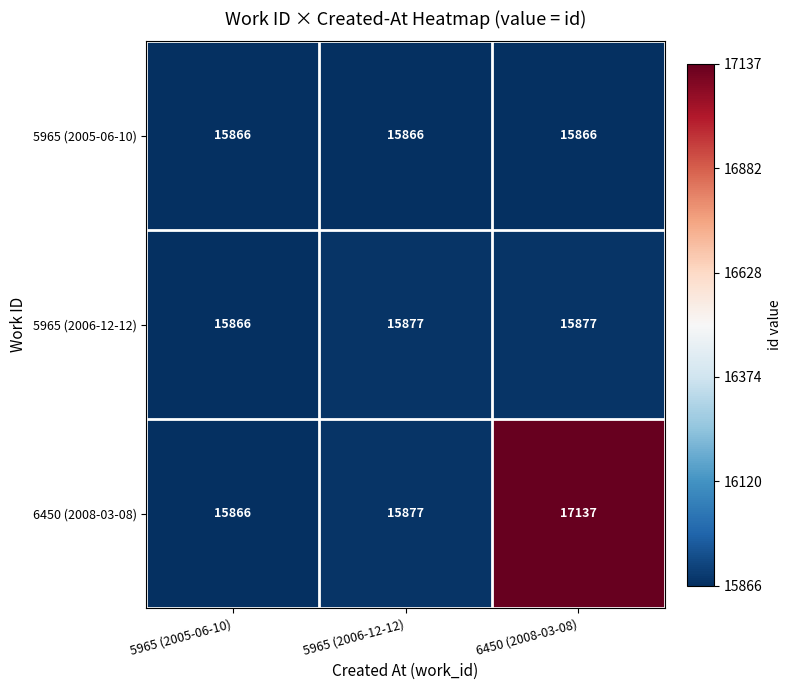

Which category has the highest value across all series?

6450 (2008-03-08)